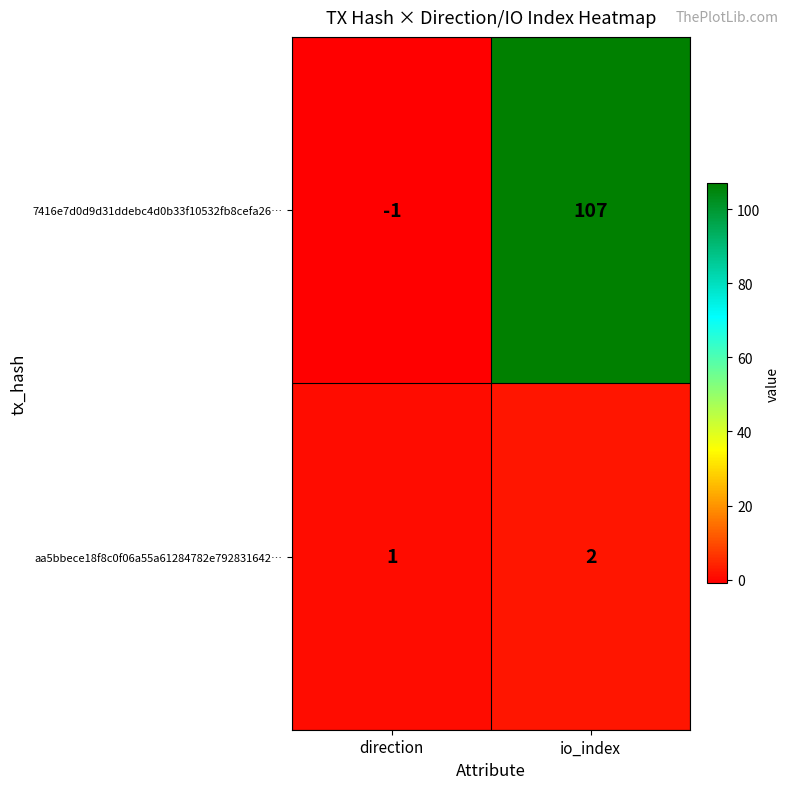

Where is aa5bbece18f8c0f06a55a61284782e792831642… nearest to the value 1?

direction